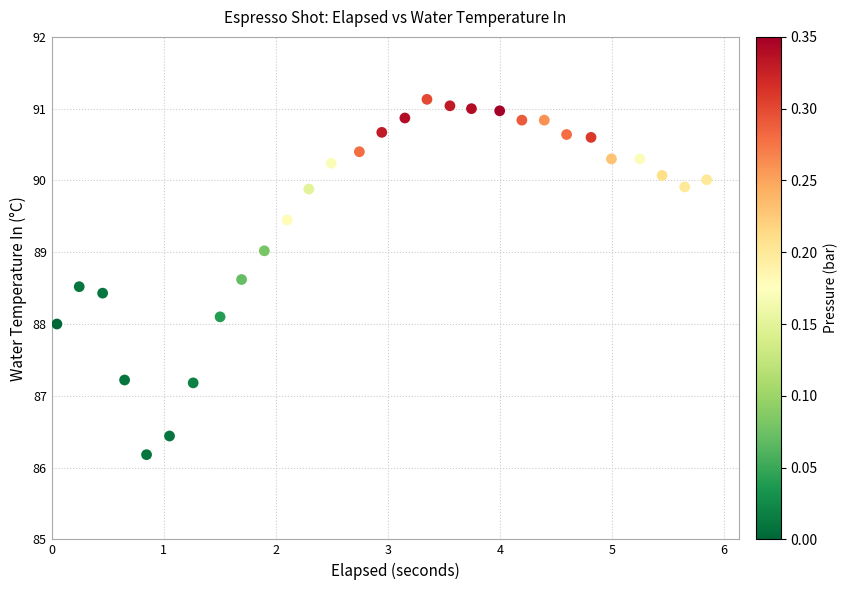

What is the range of X values (max minus min)?

5.8